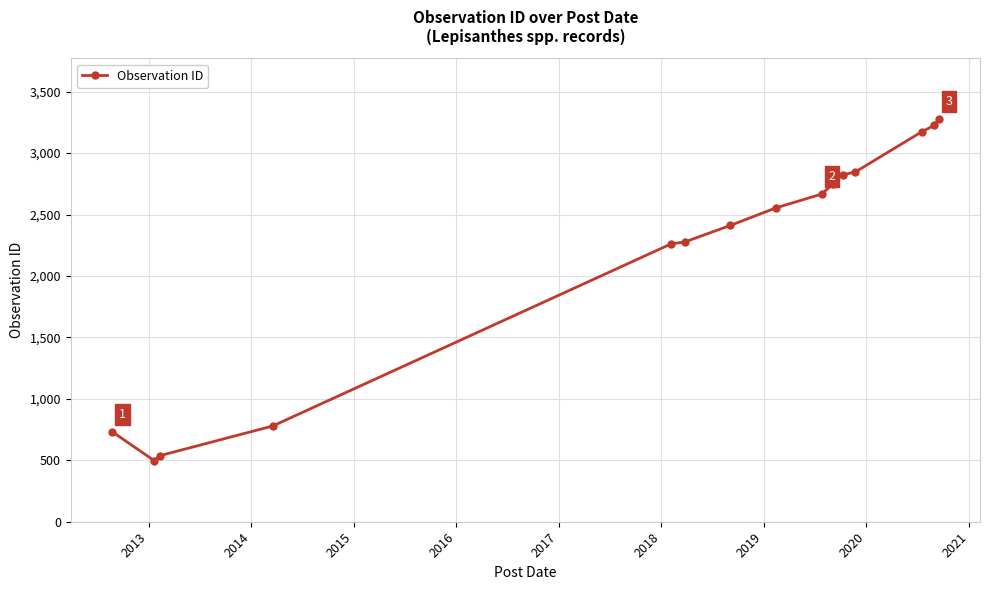

What is the value of the 5th point from the left?

2261